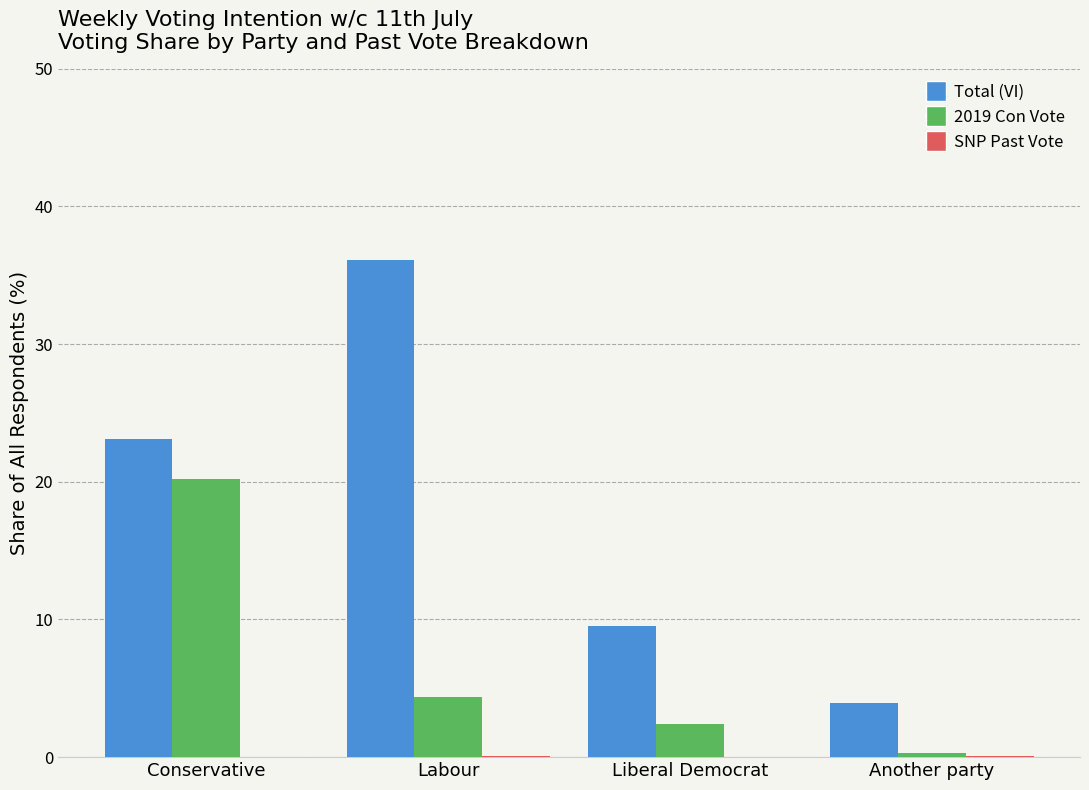

Is the value of 2019 Con Vote at Another party greater than the value of Total (VI) at Liberal Democrat?

No